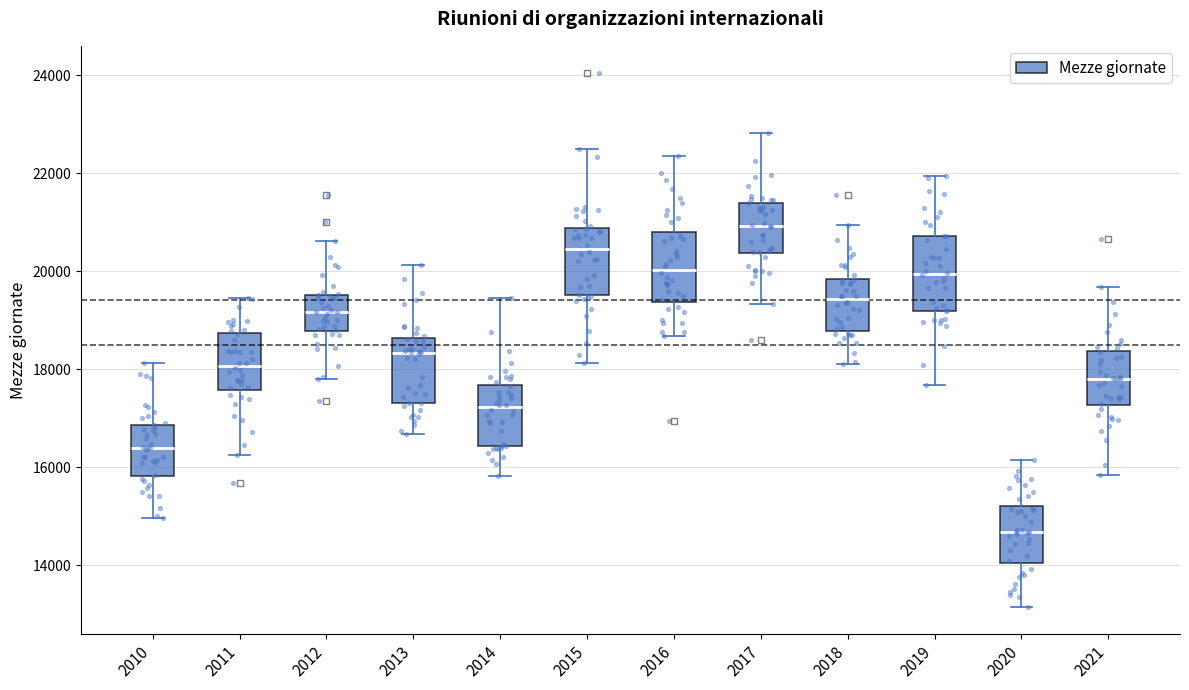

Reading left to right, read every box against the y-axis: the position of its median line, the range the box covers, and the ends of its whiskers. The values are not printed on the chart, so give them approximately, as read against the axis.

2010: median 16400, box 15800 to 16800, whiskers 15000 to 18200
2011: median 18000, box 17600 to 18800, whiskers 16200 to 19400
2012: median 19200, box 18800 to 19600, whiskers 17800 to 20600
2013: median 18400, box 17400 to 18600, whiskers 16600 to 20200
2014: median 17200, box 16400 to 17600, whiskers 15800 to 19400
2015: median 20400, box 19600 to 20800, whiskers 18200 to 22400
2016: median 20000, box 19400 to 20800, whiskers 18600 to 22400
2017: median 21000, box 20400 to 21400, whiskers 19400 to 22800
2018: median 19400, box 18800 to 19800, whiskers 18000 to 21000
2019: median 20000, box 19200 to 20800, whiskers 17600 to 22000
2020: median 14600, box 14000 to 15200, whiskers 13200 to 16200
2021: median 17800, box 17200 to 18400, whiskers 15800 to 19600